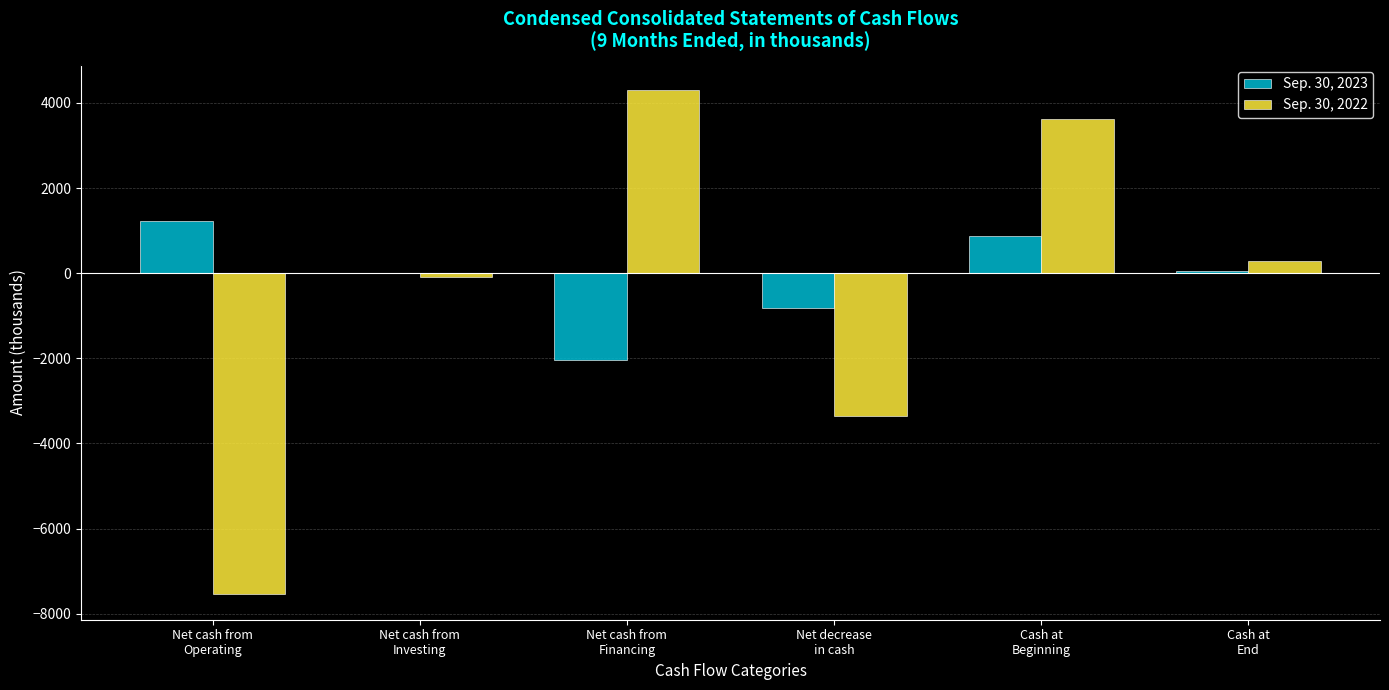

How many distinct data groups are displayed?

2